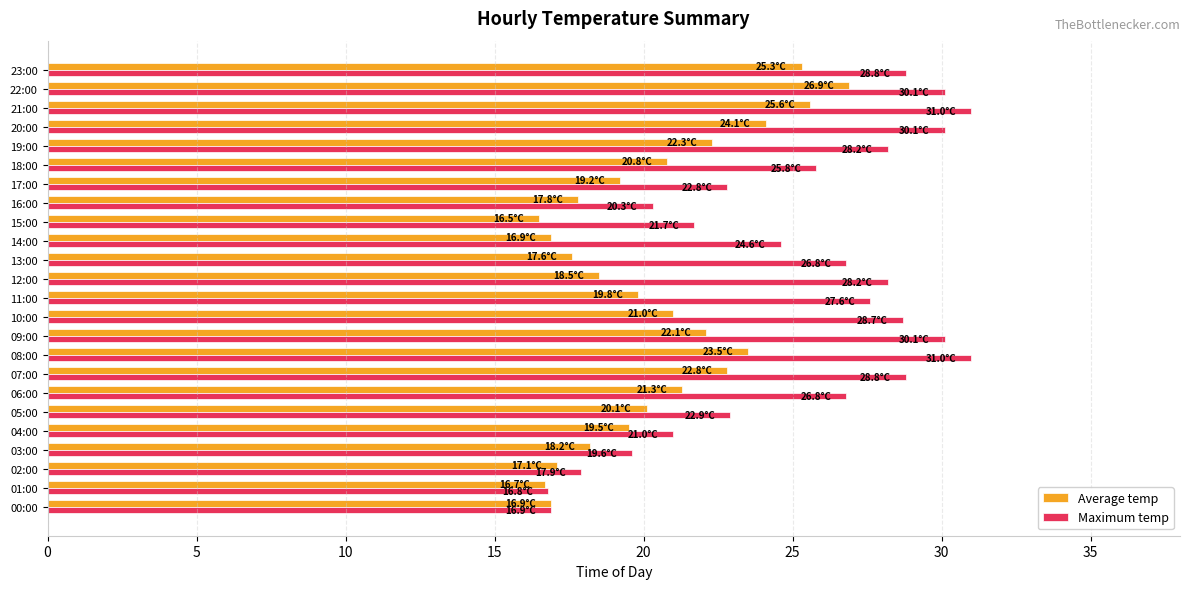

What is the spread (max minus min) of values at 07:00?

6.0